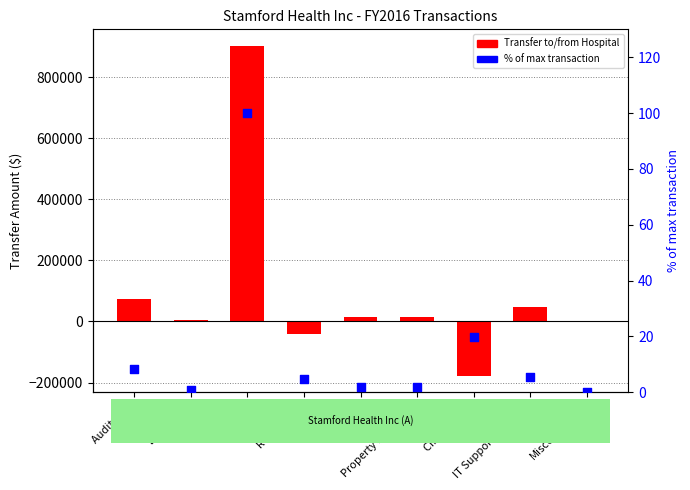

Which series contains the highest Y value?

Transfer to/from Hospital